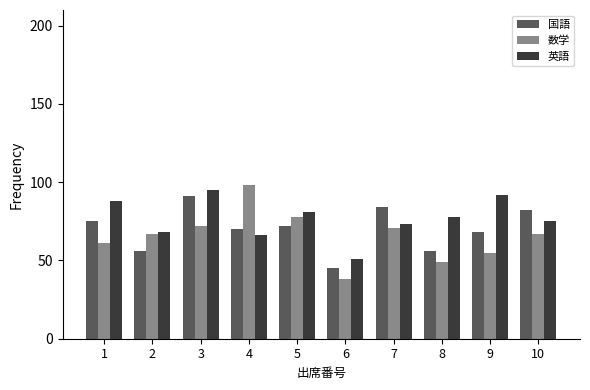

Reading right to left, extract all data points from this chart.

国語: 10=82	9=68	8=56	7=84	6=45	5=72	4=70	3=91	2=56	1=75
数学: 10=67	9=55	8=49	7=71	6=38	5=78	4=98	3=72	2=67	1=61
英語: 10=75	9=92	8=78	7=73	6=51	5=81	4=66	3=95	2=68	1=88